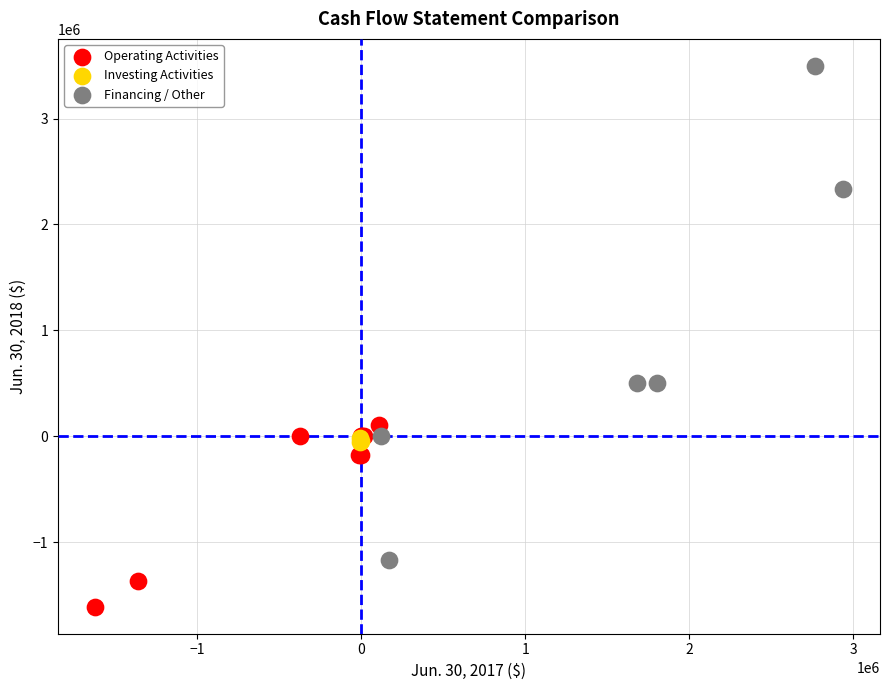

Which series contains the highest Y value?

Financing / Other